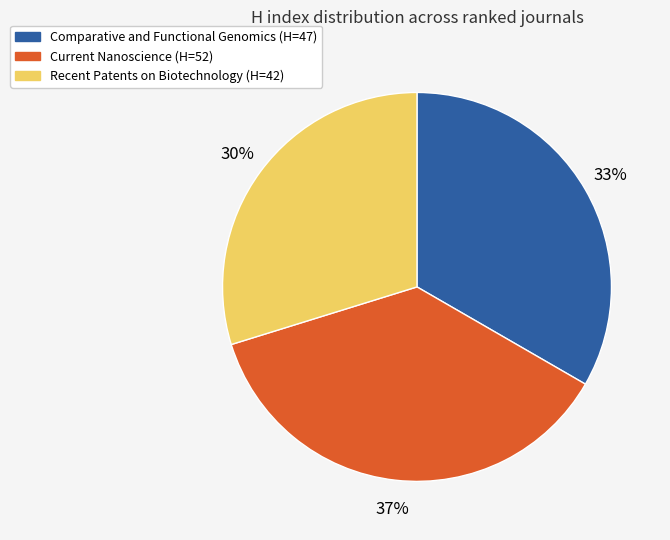

To the nearest percent, what is the difference between the largest and smallest slice percentages?

7%